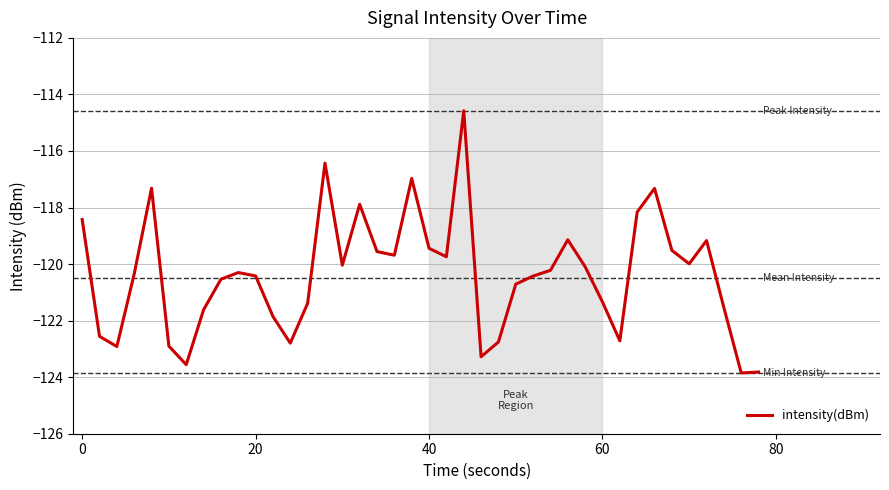

What is the difference between the maximum and minimum values?

9.3